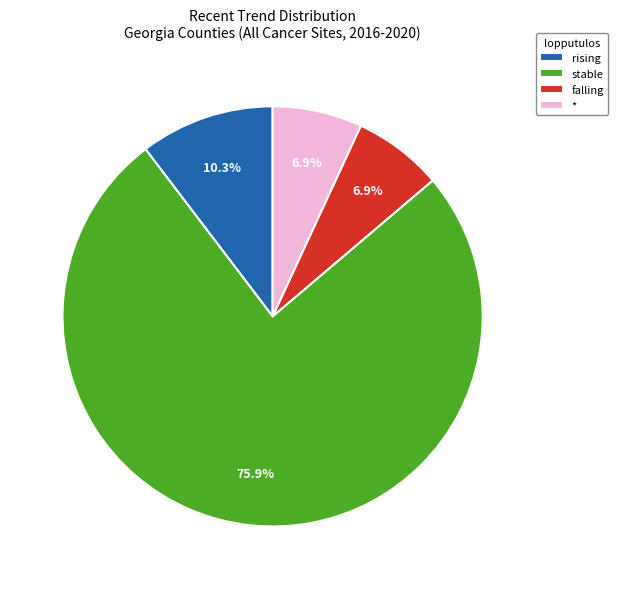

Do falling and rising together represent more than half of the pie?

No